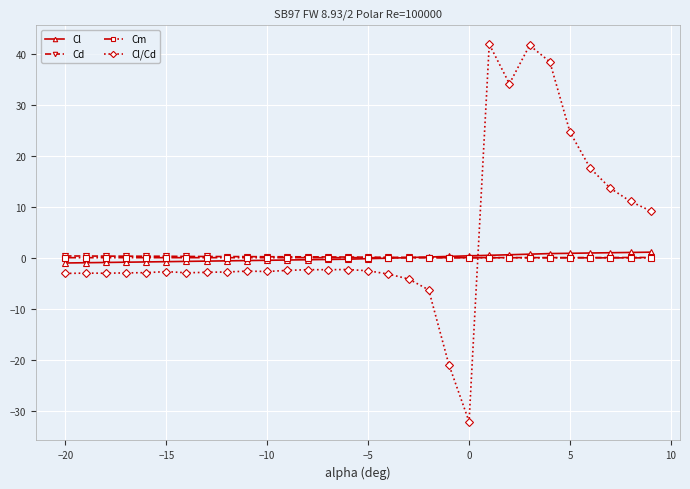

After their last crossing, which series has the higher values: Cl/Cd or Cm?

Cl/Cd